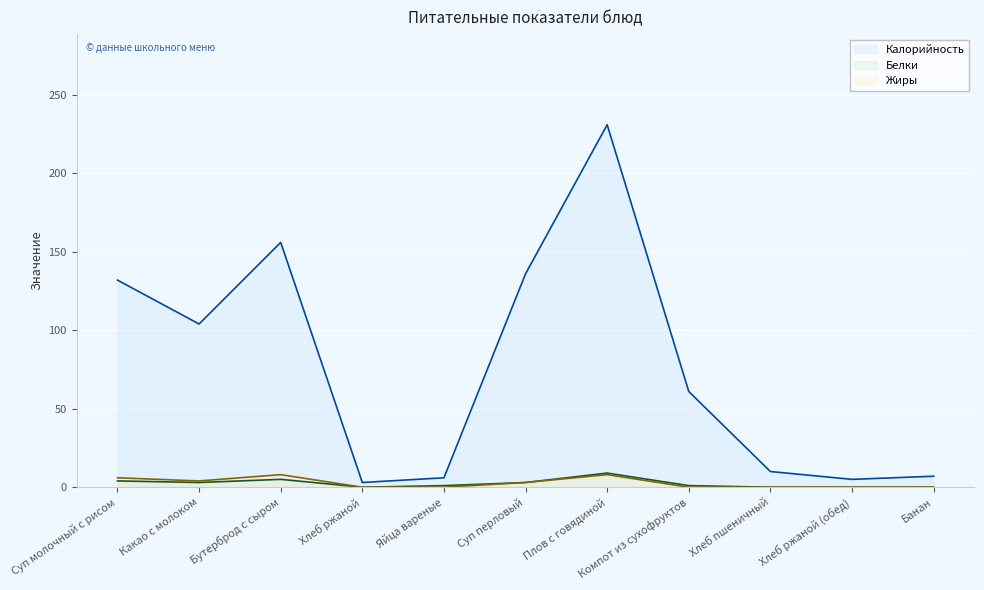

Which category has the highest value across all series?

Плов с говядиной